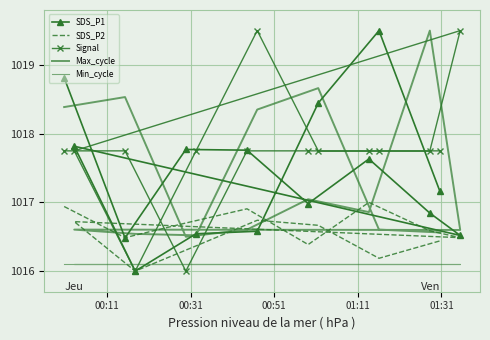

What are all the series names shown in the legend?

SDS_P1, SDS_P2, Signal, Max_cycle, Min_cycle